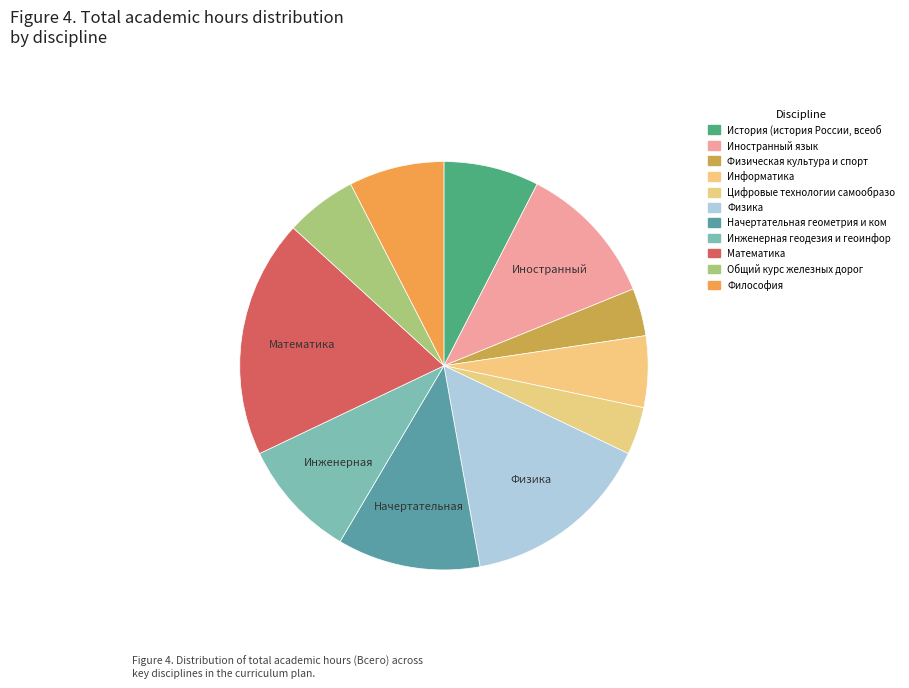

How many segments does this pie chart have?

11